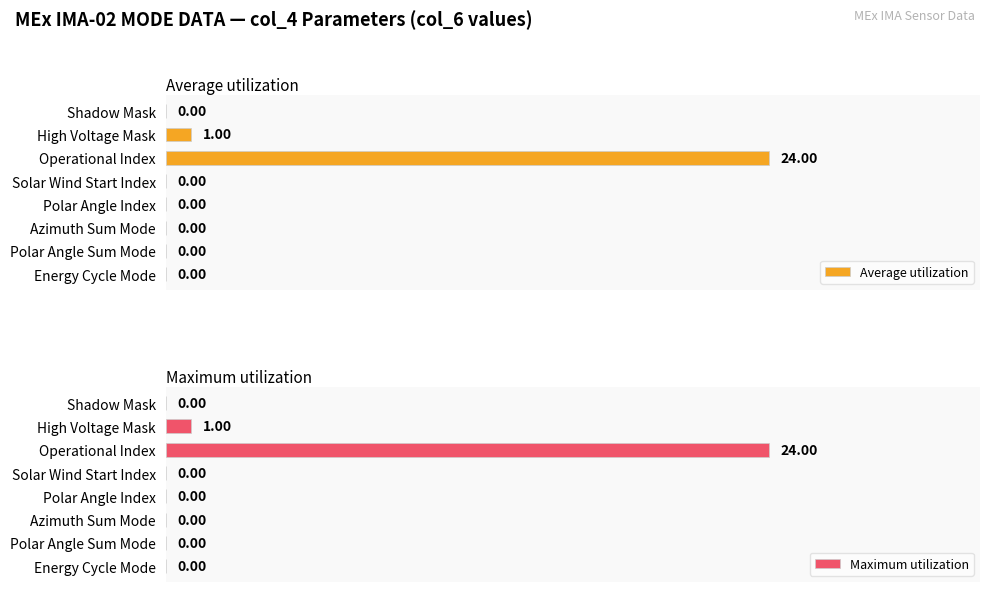

At which label is Maximum utilization closest to 12?

High Voltage Mask